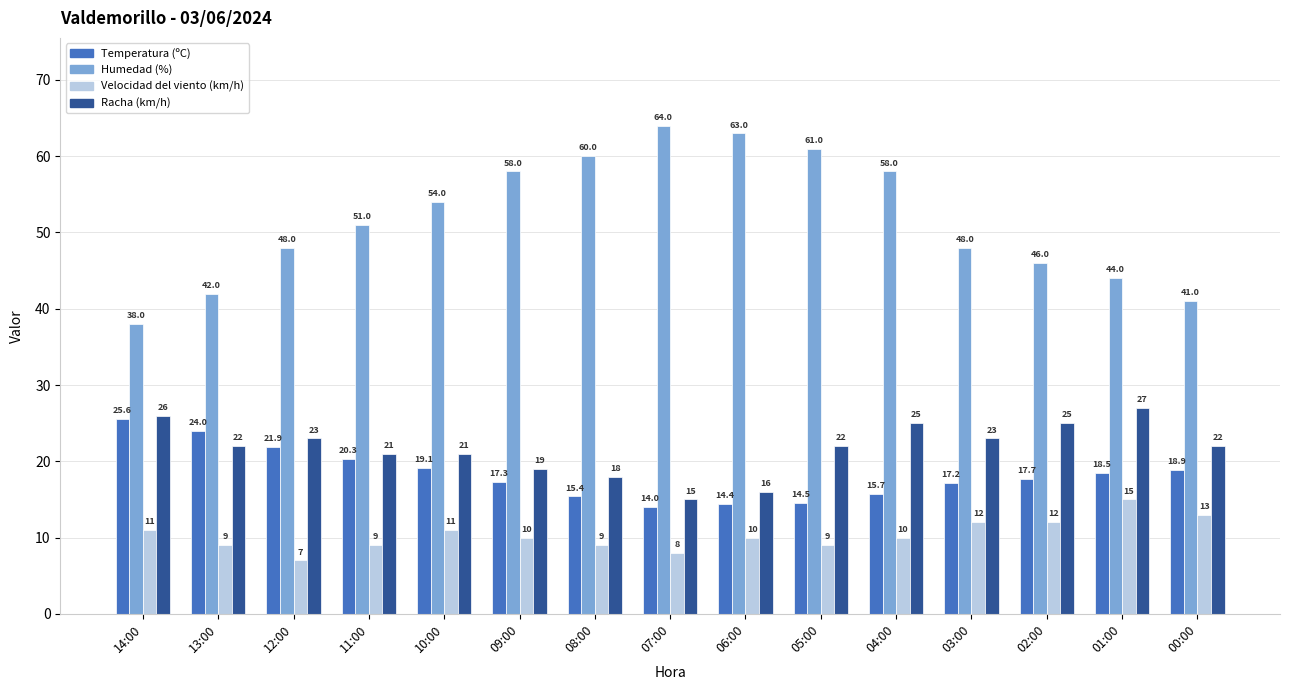

What is the difference between the Temperatura (ºC) values at 09:00 and 04:00?

1.6